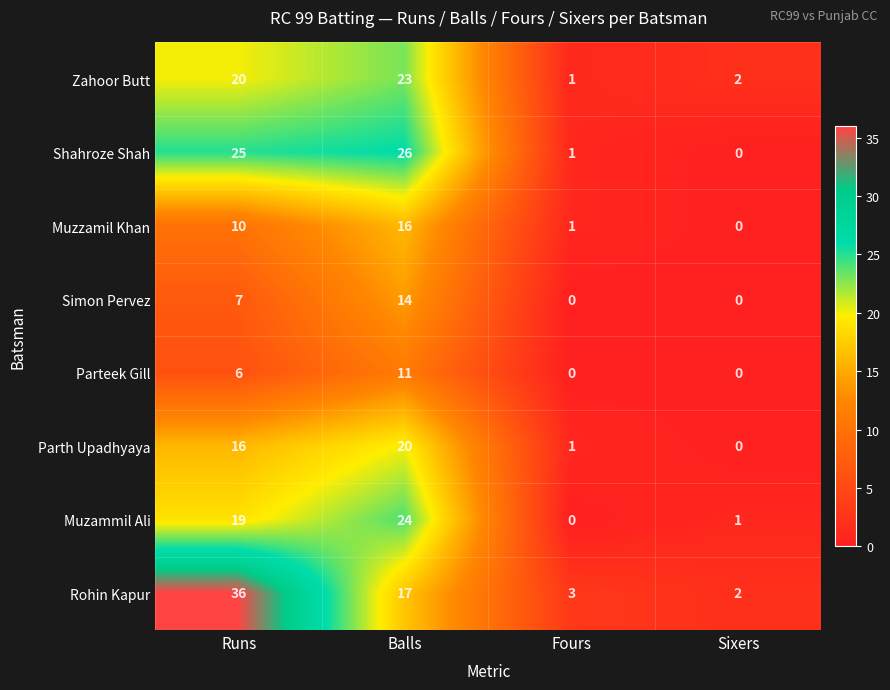

What is the difference between the Muzzamil Khan values at Balls and Sixers?

16